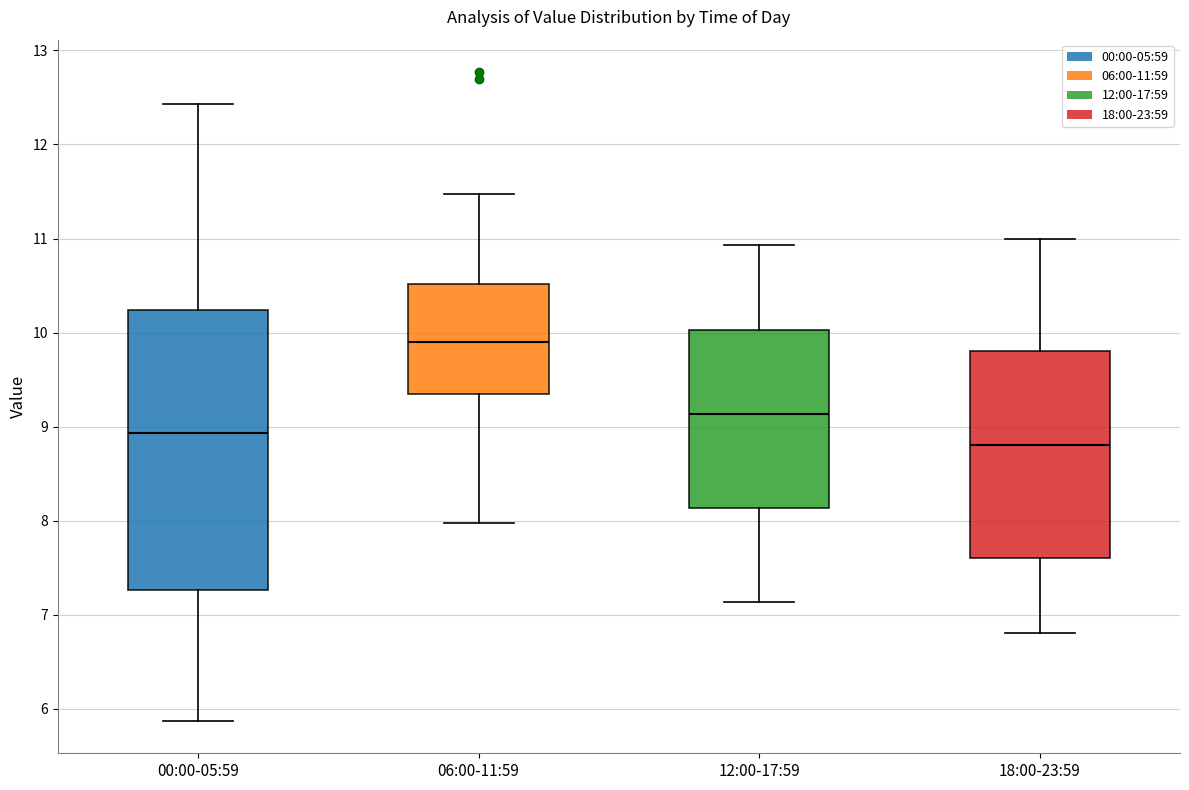

Where is the upper edge of the box for 18:00-23:59 on the y-axis? The values are not printed on the chart, so give them approximately, as read against the axis.

9.8